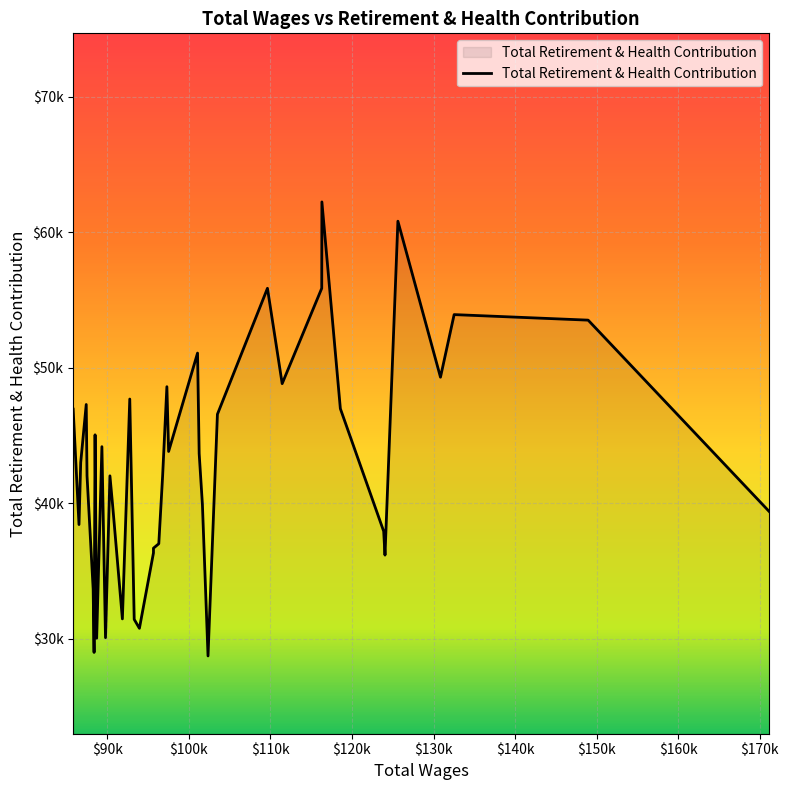

Does the chart have visible grid lines?

Yes